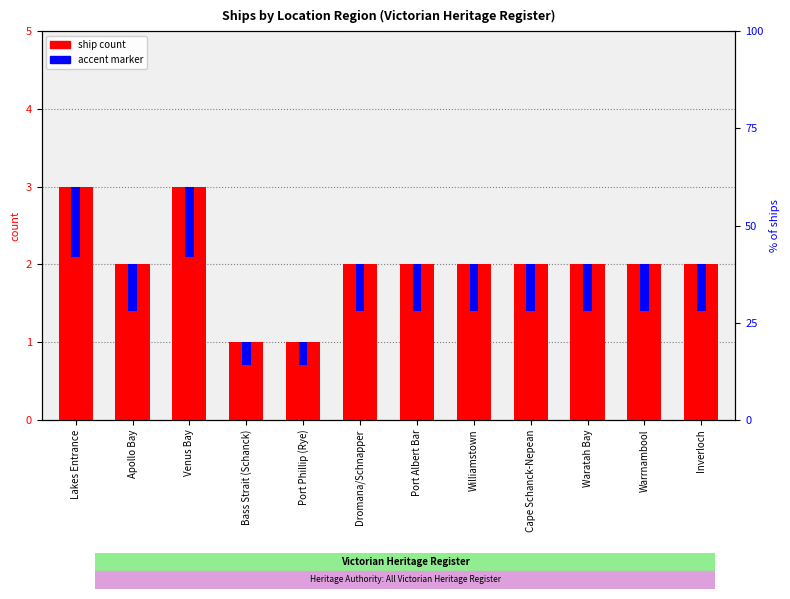

What is the minimum value shown in the chart?

0.3